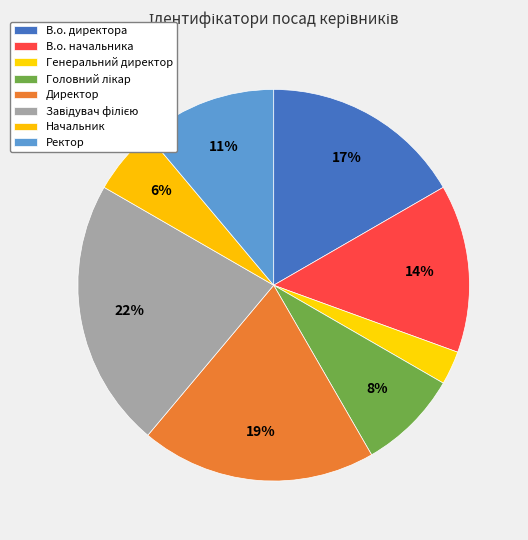

What portion of the pie excludes Генеральний директор?

97.2%